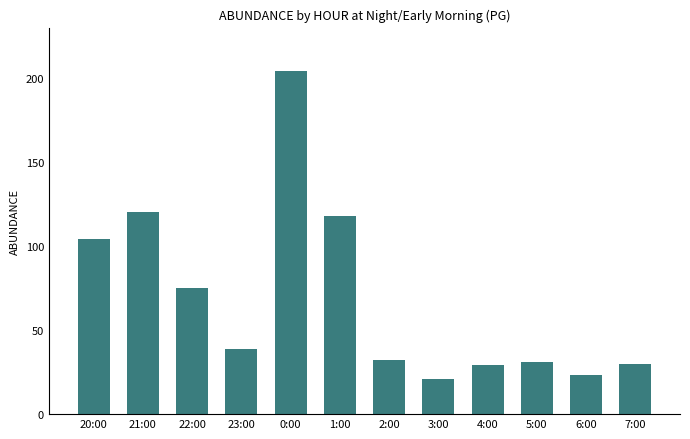

Are the bars horizontal?

No